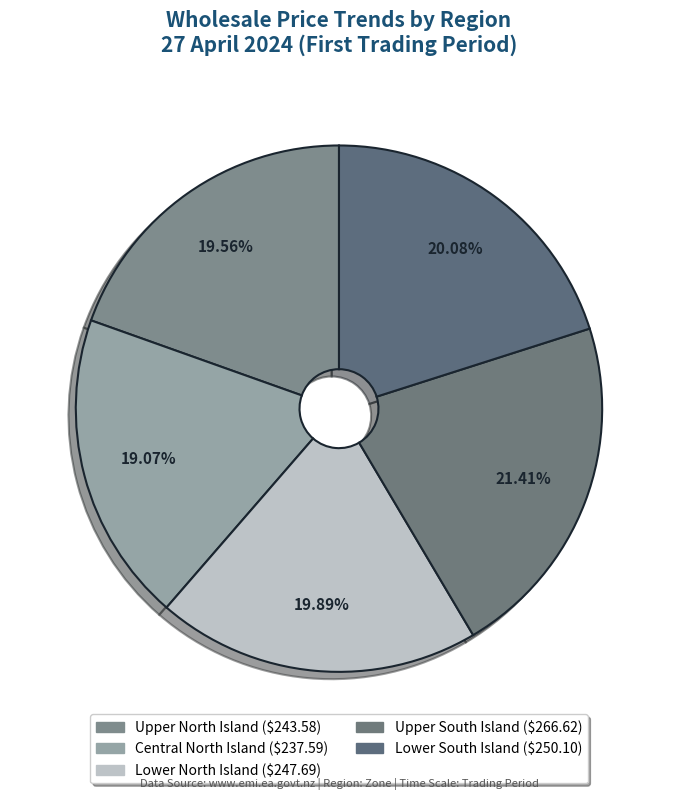

Is Lower South Island the majority of the pie?

No